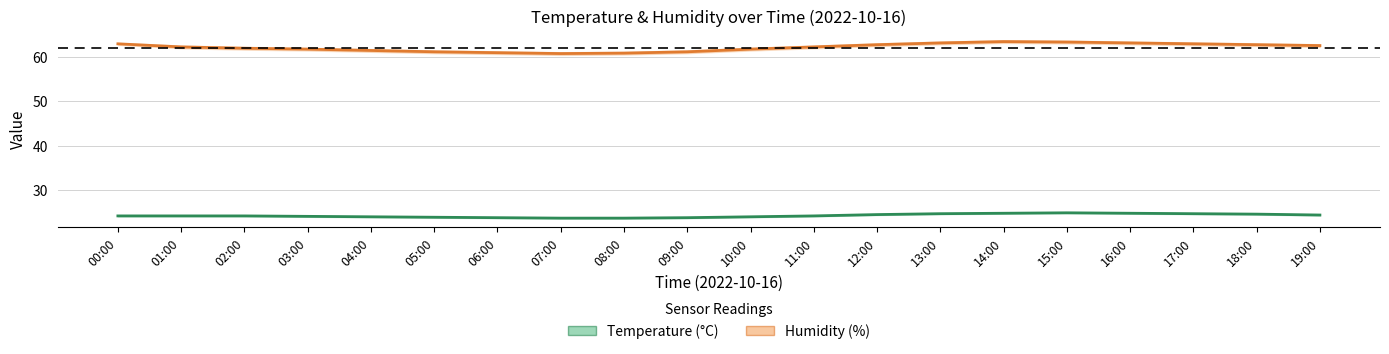

What is the label of the 7th point from the left?

06:00